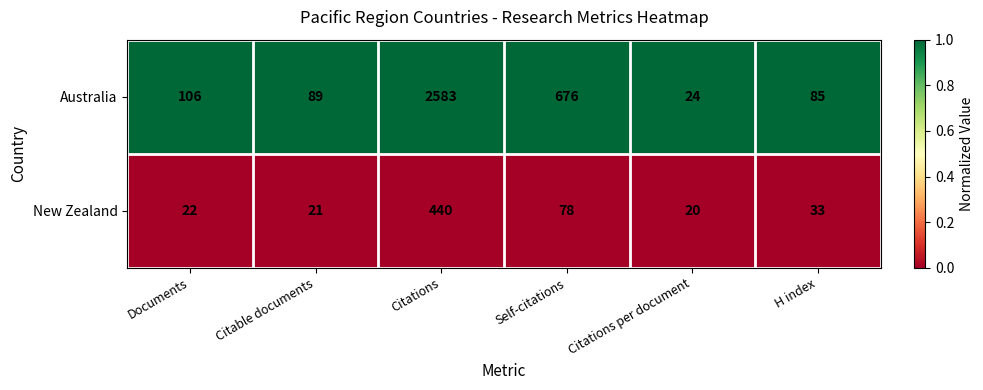

How many distinct data groups are displayed?

2